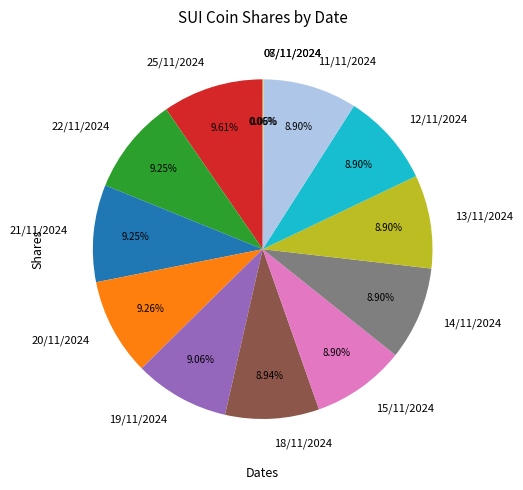

To the nearest percent, what is the combined percentage of 13/11/2024 and 20/11/2024?

18%